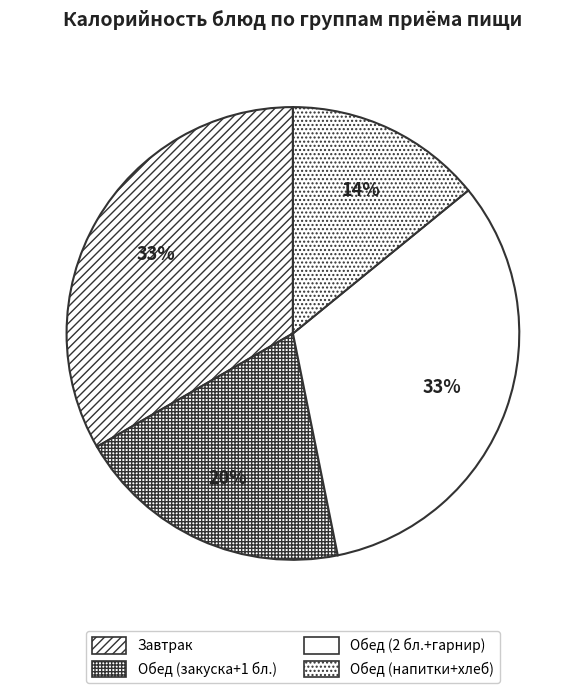

Count the number of slices in the pie.

4